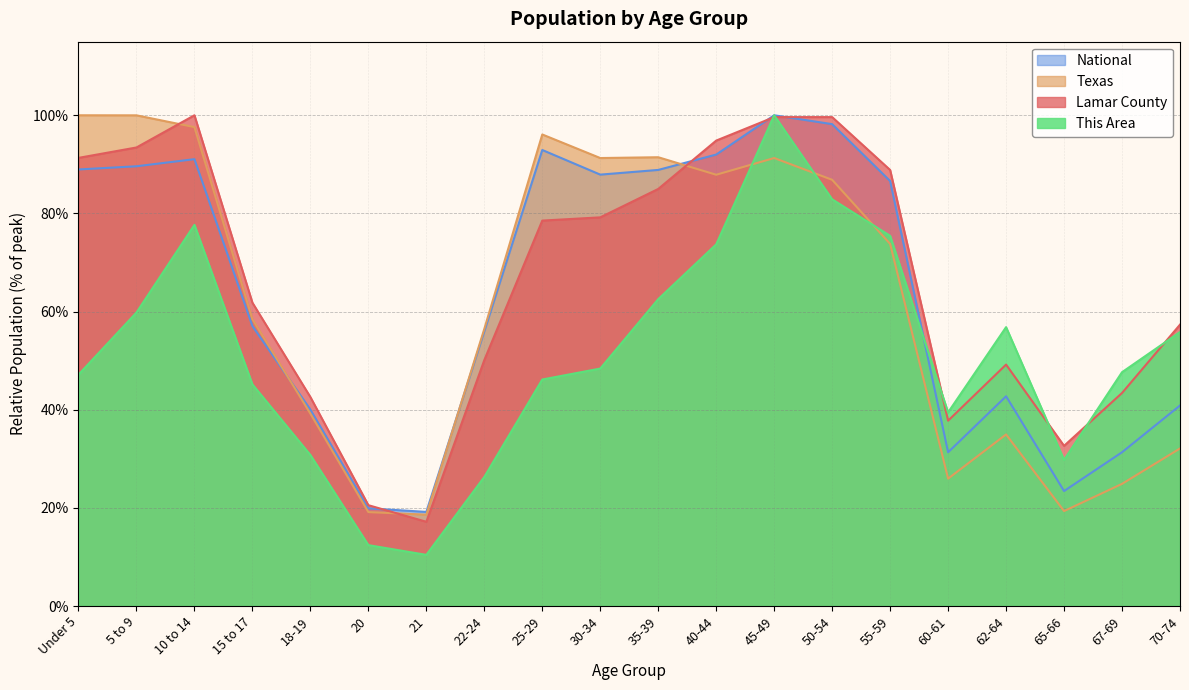

What position from the left is 50-54?

14